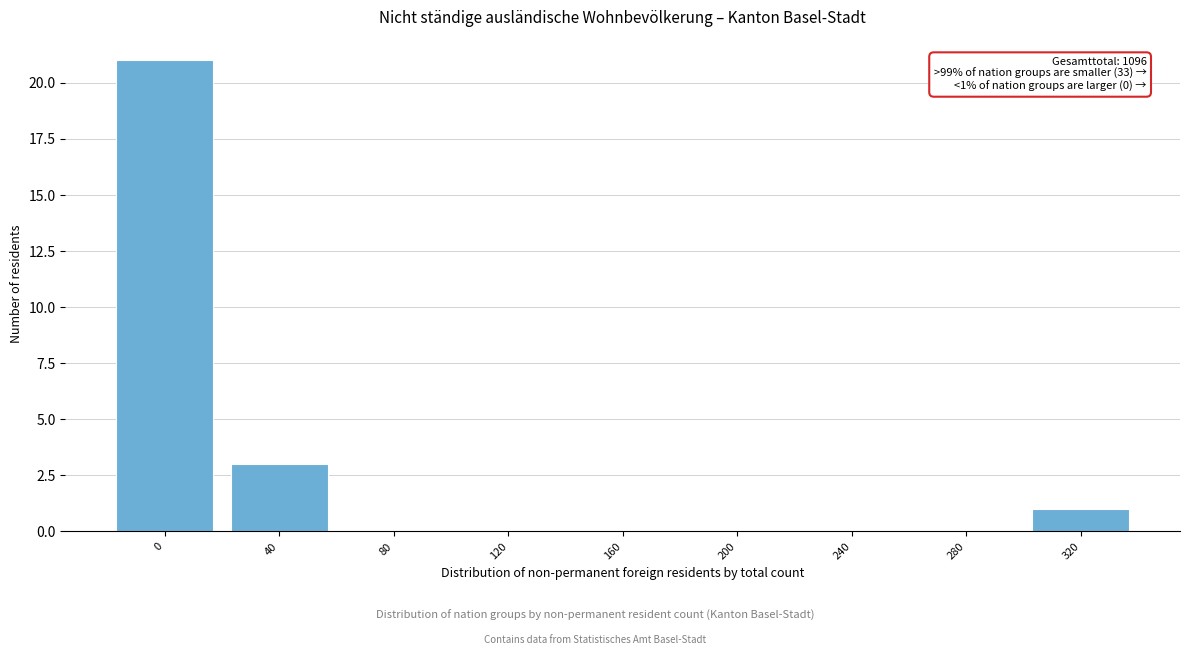

Reading left to right, extract all data points from this chart.

0=21	40=3	80=0	120=0	160=0	200=0	240=0	280=0	320=1